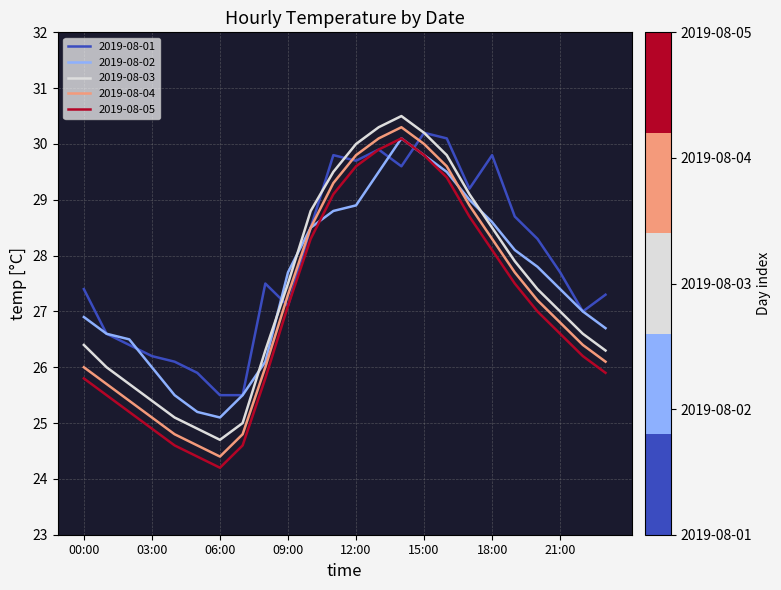

Which series has the largest total across all categories?

2019-08-01